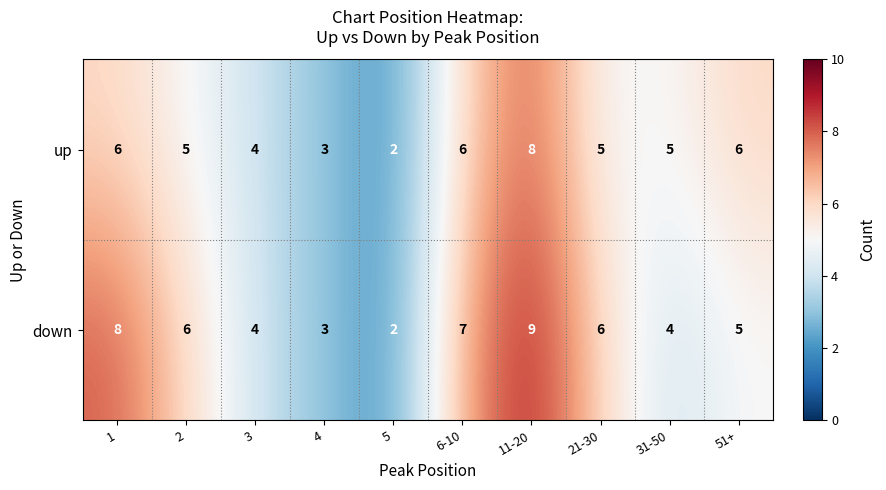

Is it true that down equals 12 at 1?

False